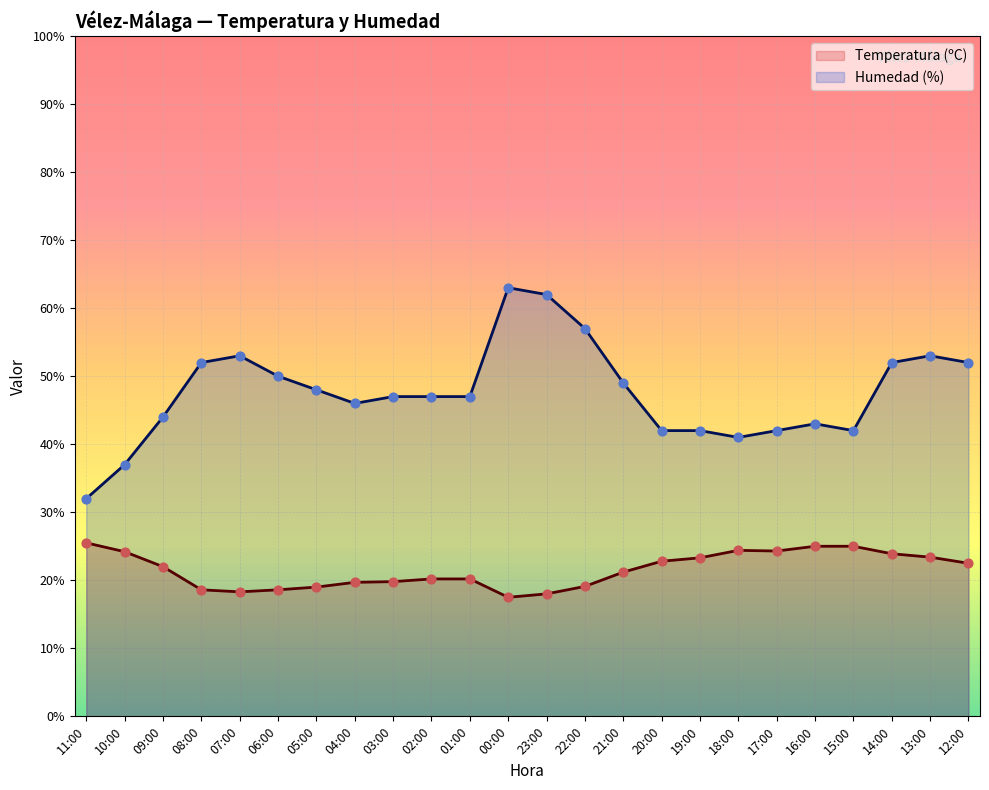

Which series has the largest total across all categories?

Humedad (%)